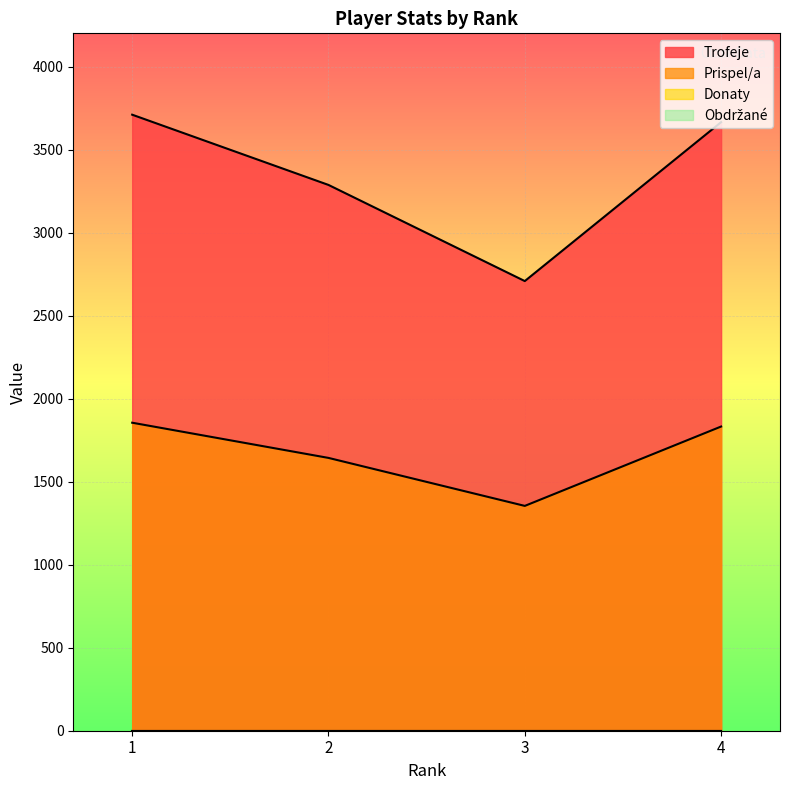

Rank the categories by Prispel/a value from lowest to highest.

3, 2, 4, 1